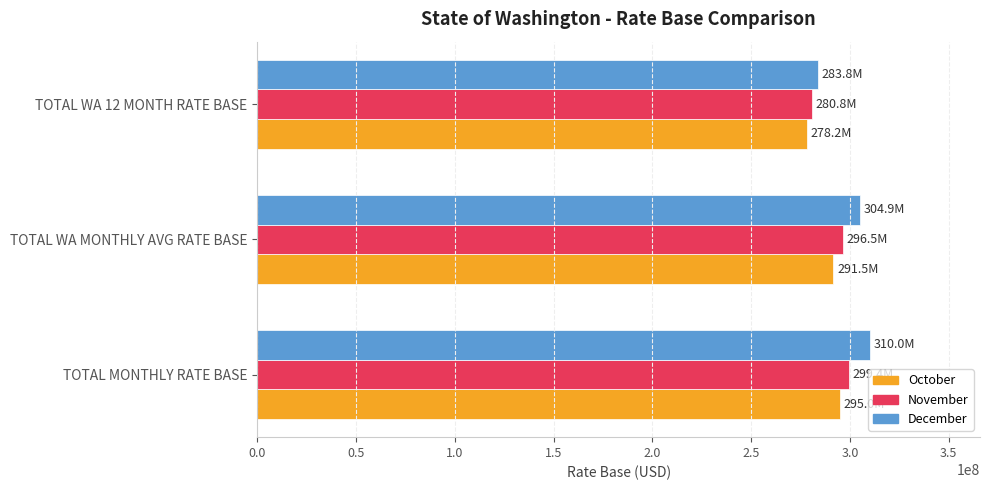

How many data points in November are less than 296508206?

1